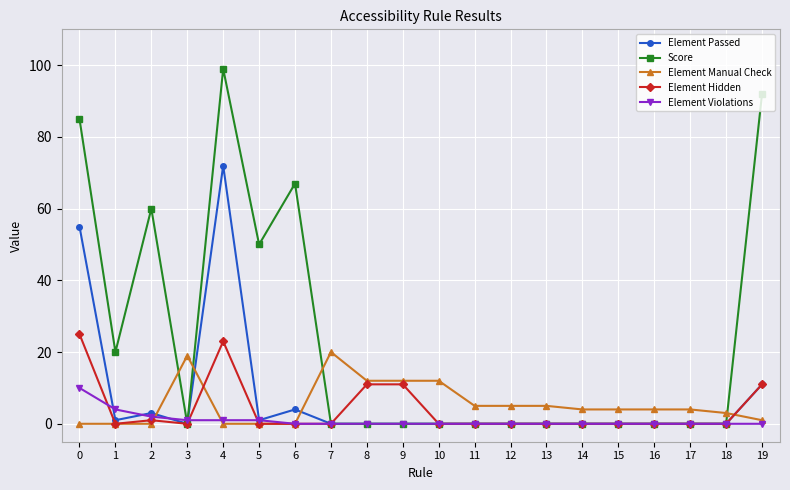

At which category does Element Hidden reach its first local peak?

2